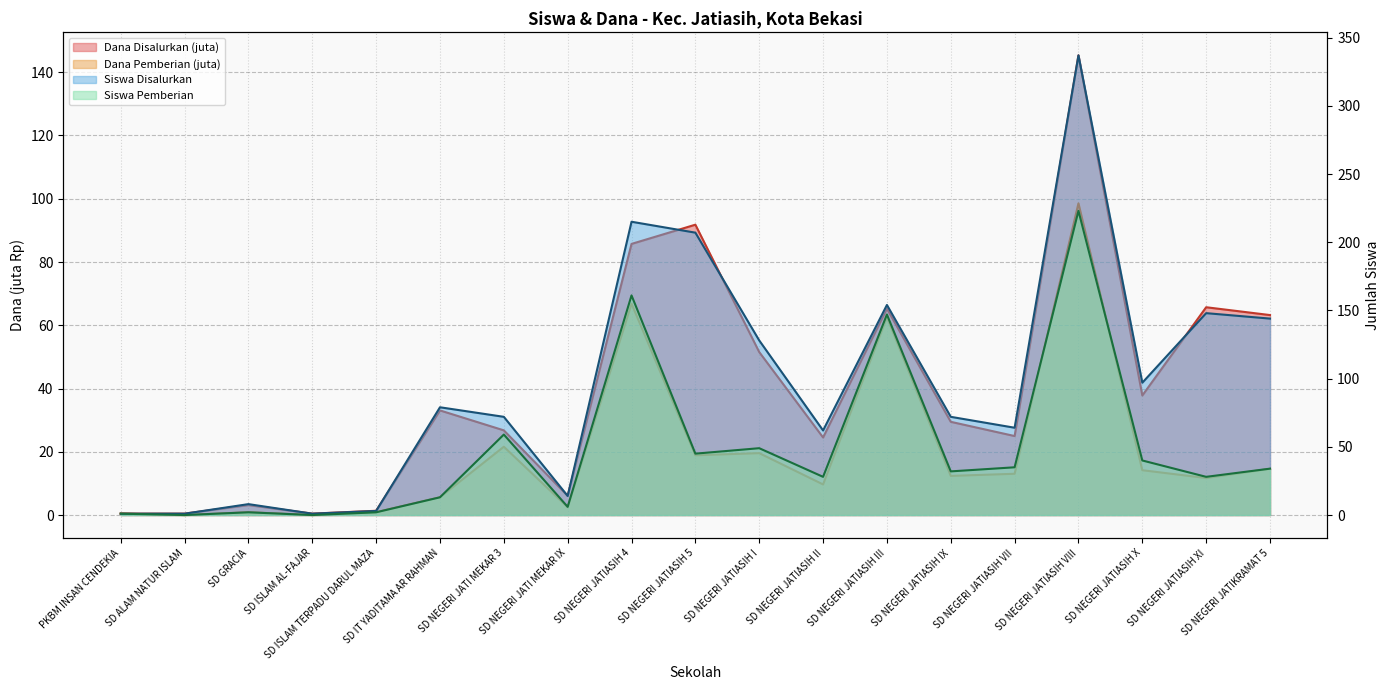

True or false: Dana Pemberian and Siswa Disalurkan cross at least once.

False